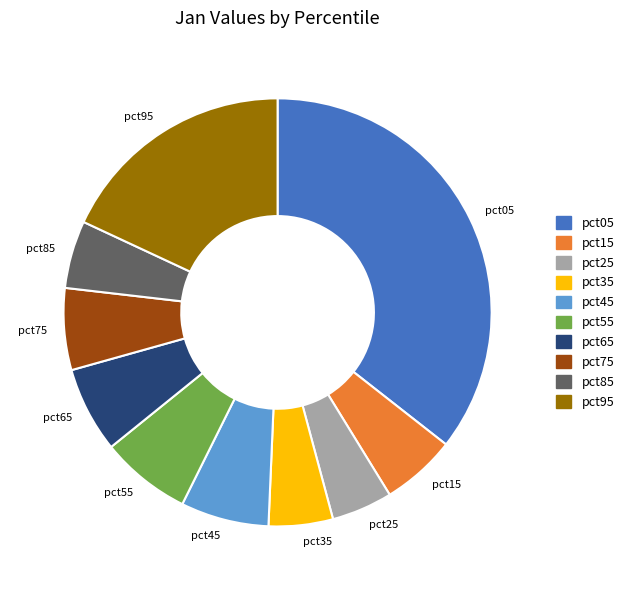

Between pct15 and pct95, which is larger?

pct95